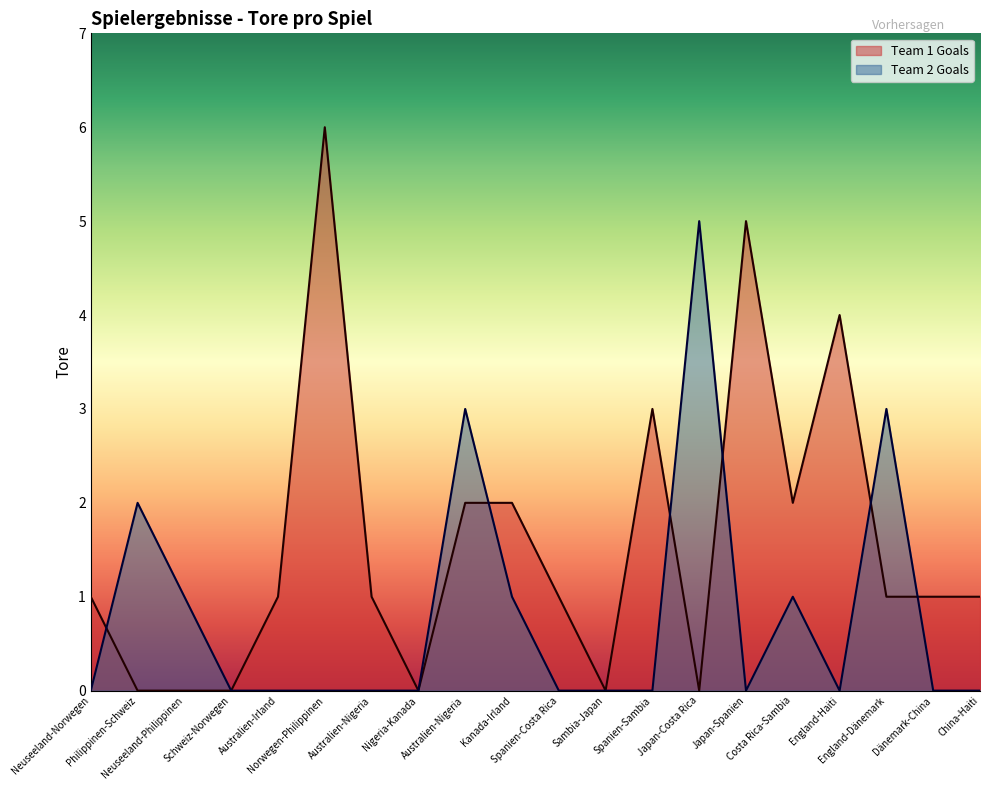

At how many categories does at least one series exceed 5?

1